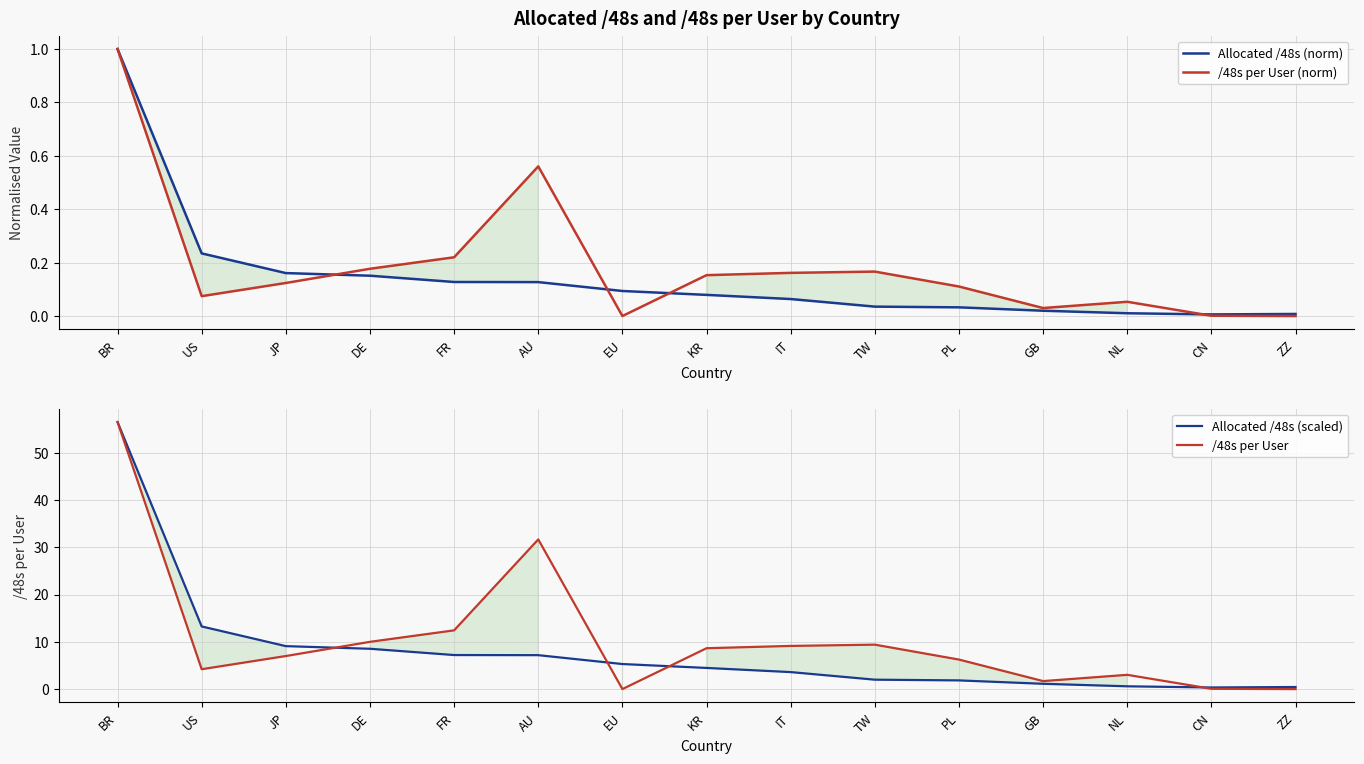

How many data points in Allocated /48s (scaled) are less than 4?

7